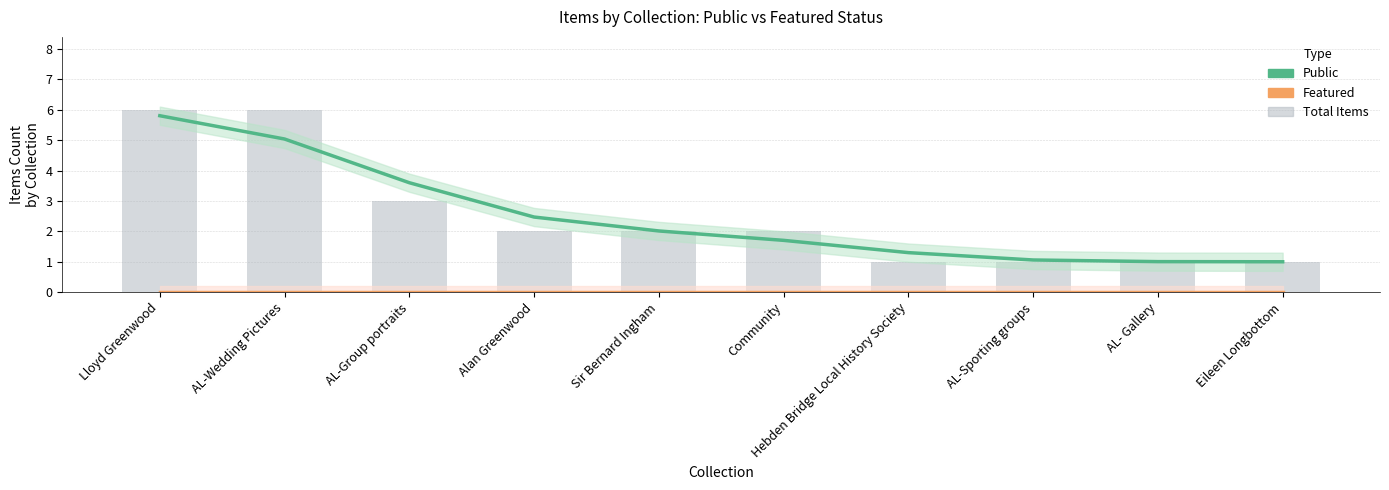

Which series changed the most between Alan Greenwood and Community?

Public (Estimate)